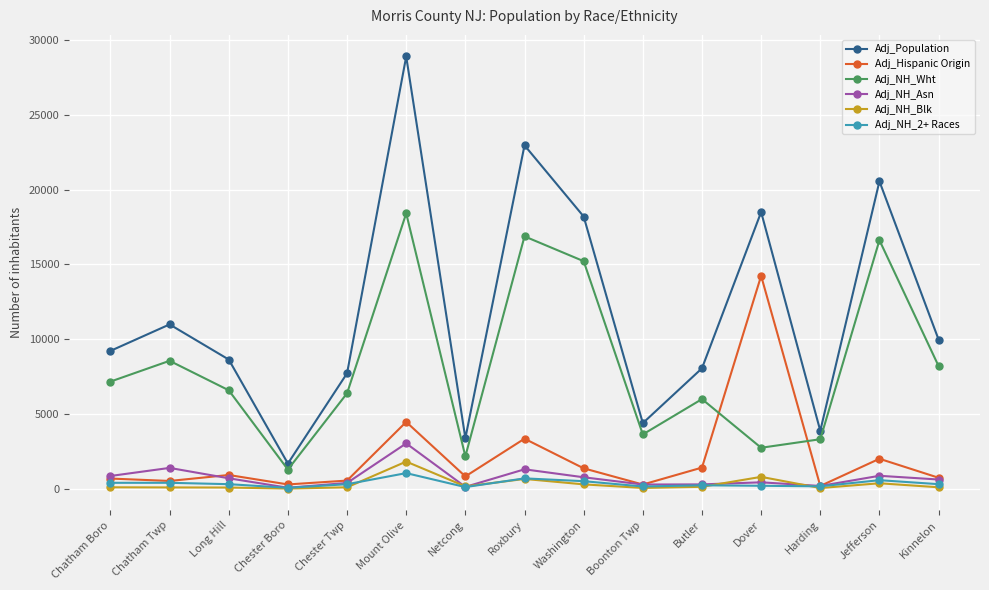

How many series are shown in this chart?

6